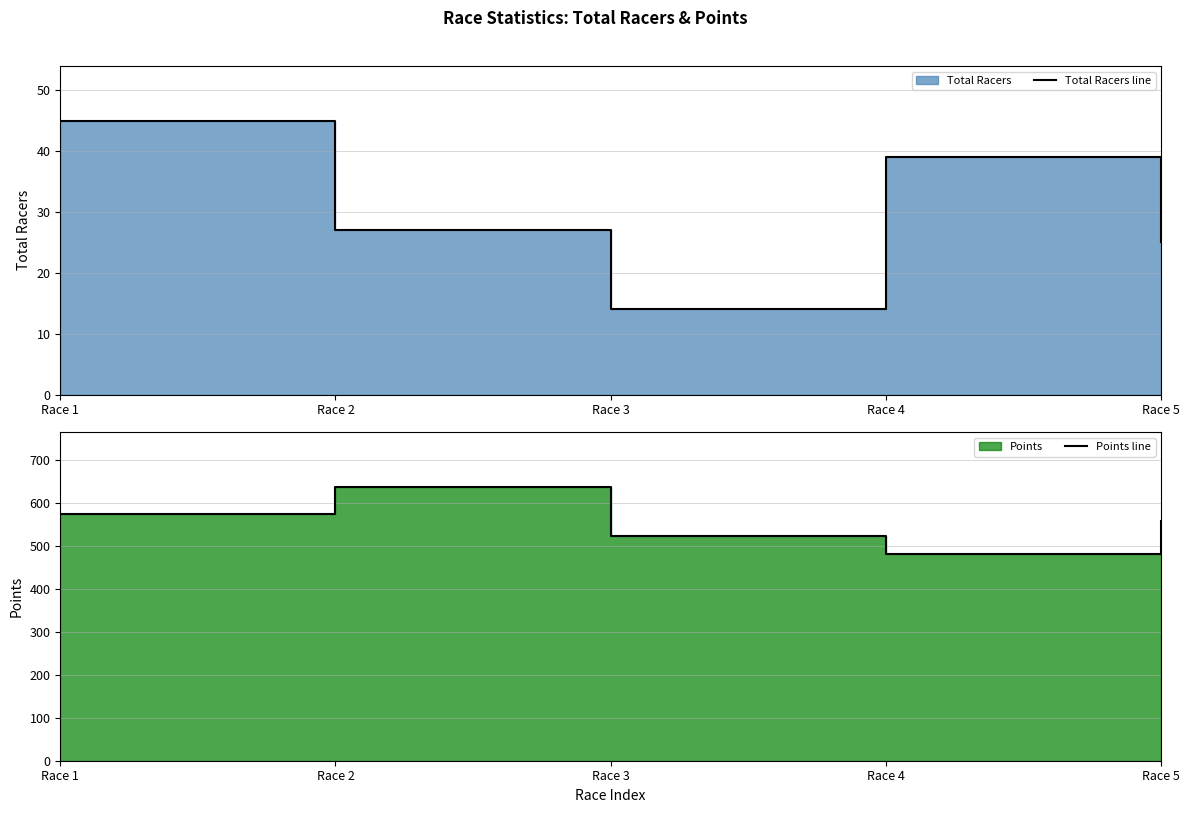

What is the value of the Points line point at the 2nd from the left?

638.0